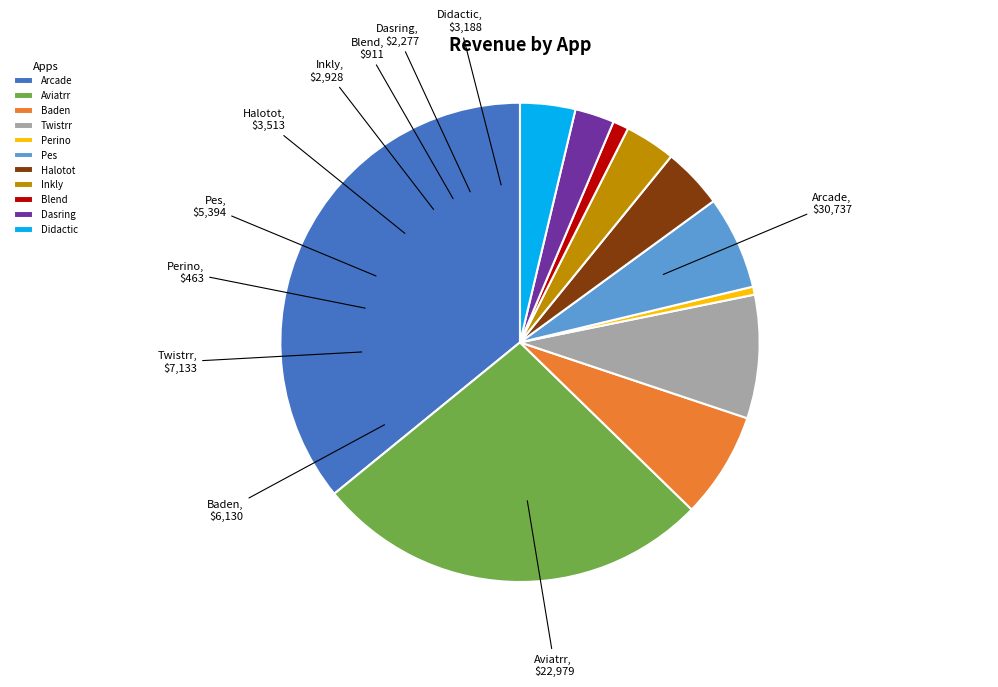

Between Blend and Halotot, which is larger?

Halotot